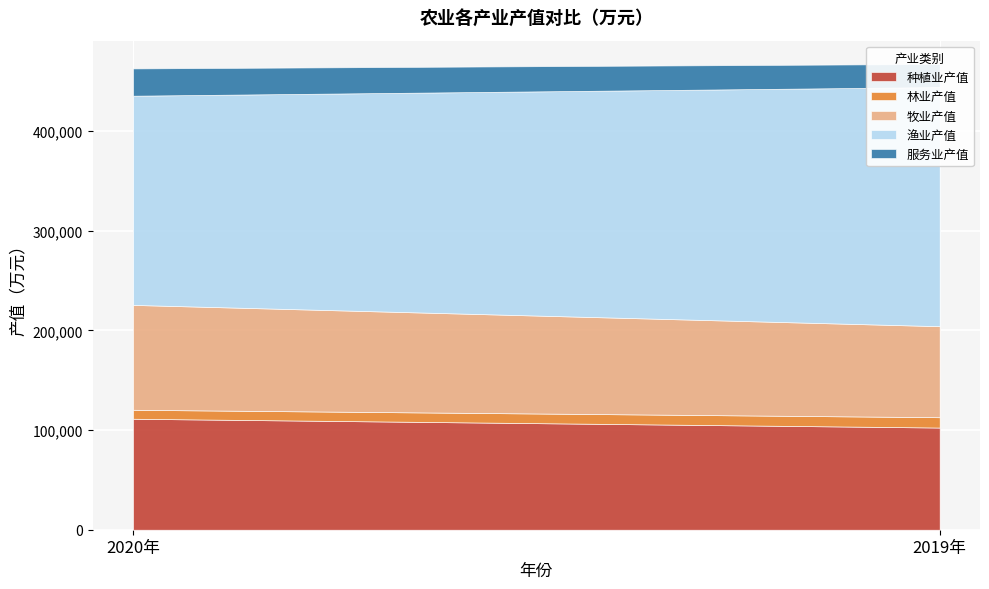

What is the approximate value of 林业产值 at 2019年, to the nearest 100?

10400